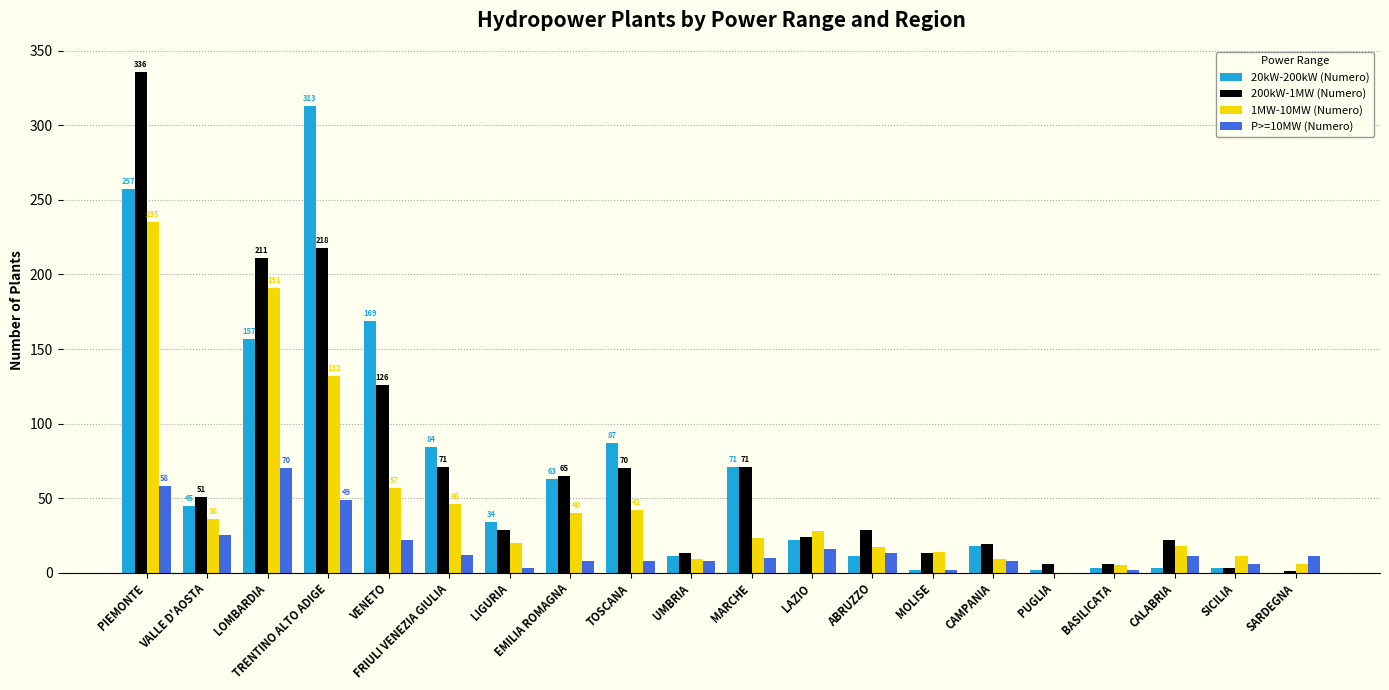

Is the value of P>=10MW (Numero) at PUGLIA greater than the value of 200kW-1MW (Numero) at VENETO?

No